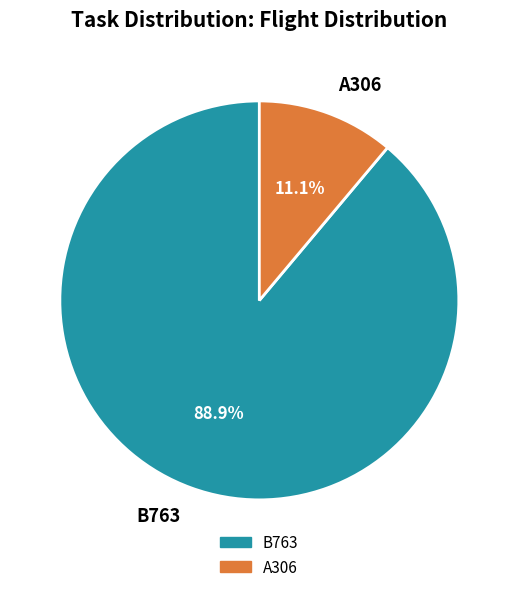

Rank the categories by value from lowest to highest.

A306, B763